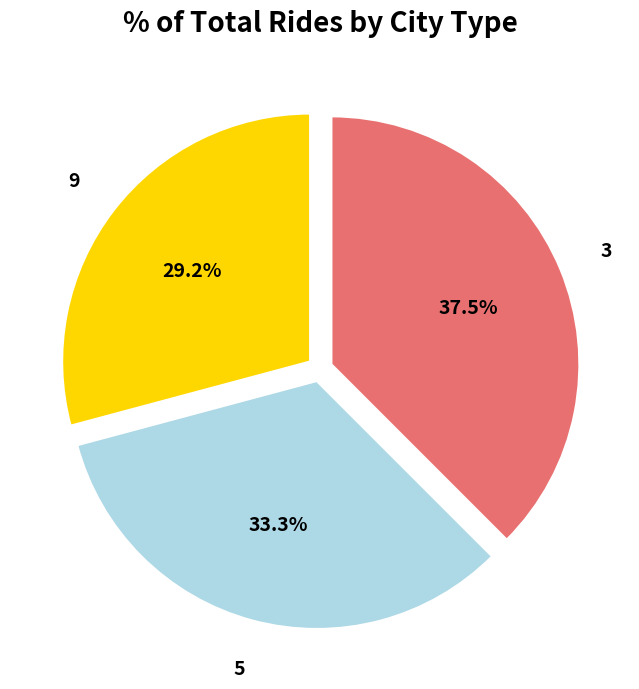

Is there a majority slice in this chart?

No